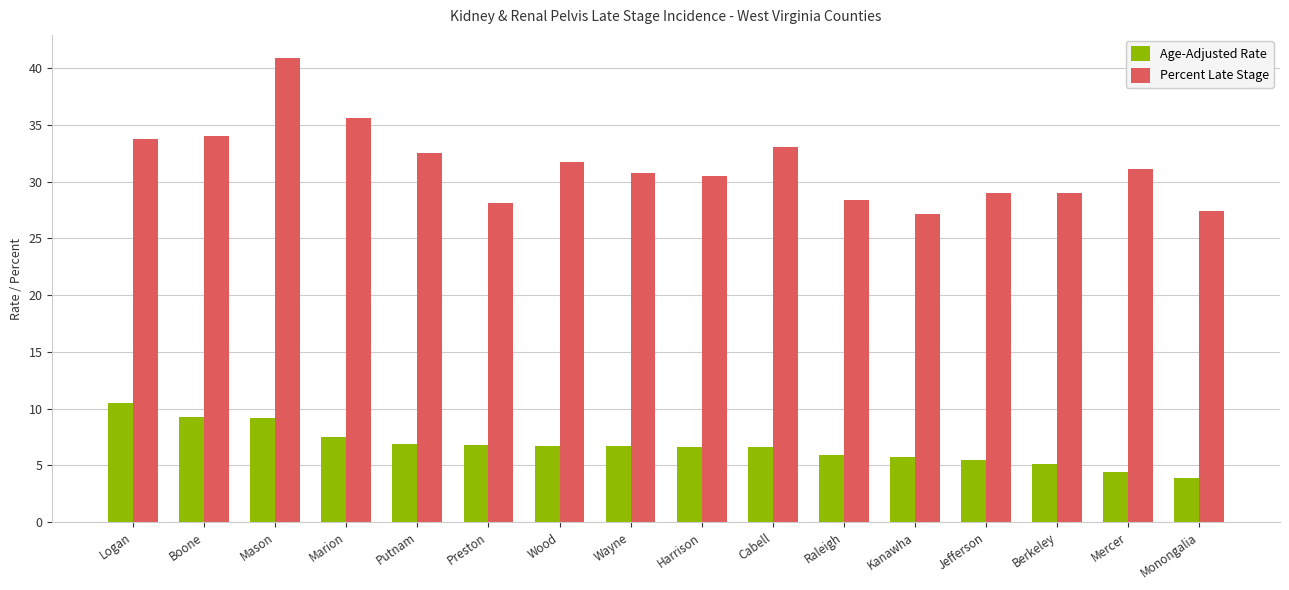

Rank the series by their average value, from highest to lowest.

Percent Late Stage, Age-Adjusted Rate